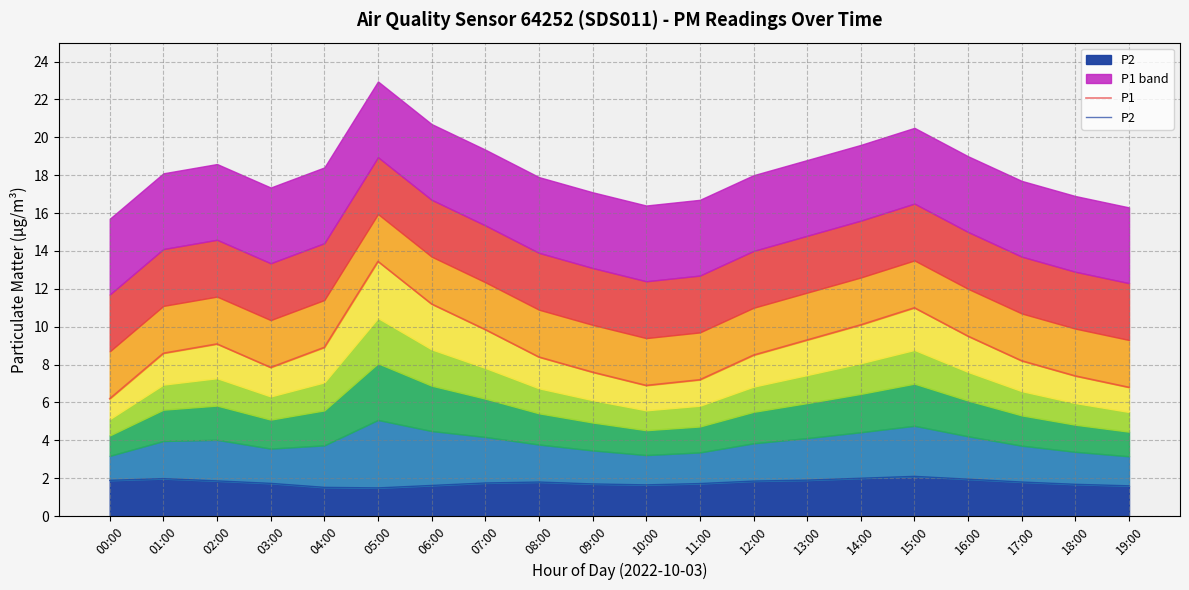

True or false: P1 and P2 intersect in this chart.

False